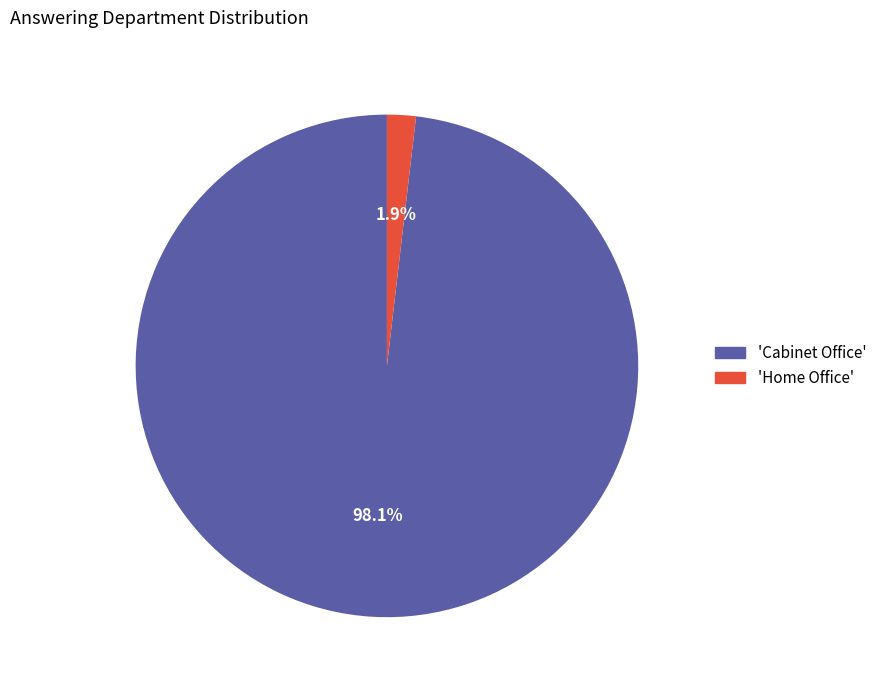

Is there a majority slice in this chart?

Yes